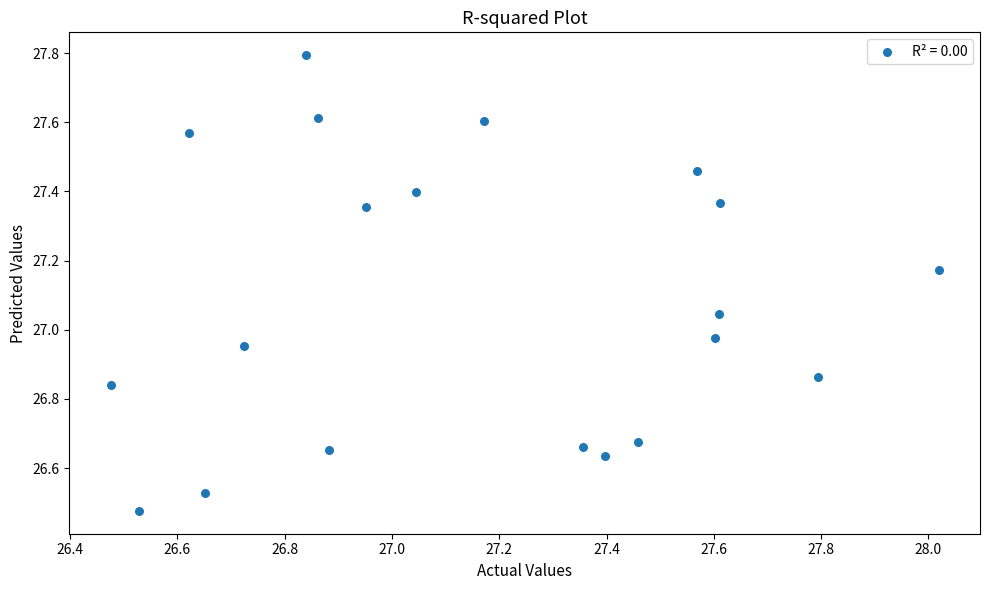

What is the range of X values (max minus min)?

1.5